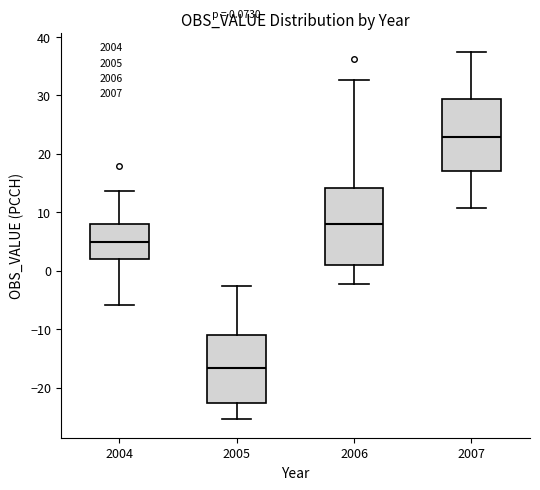

Which box has the lowest median line?

2005